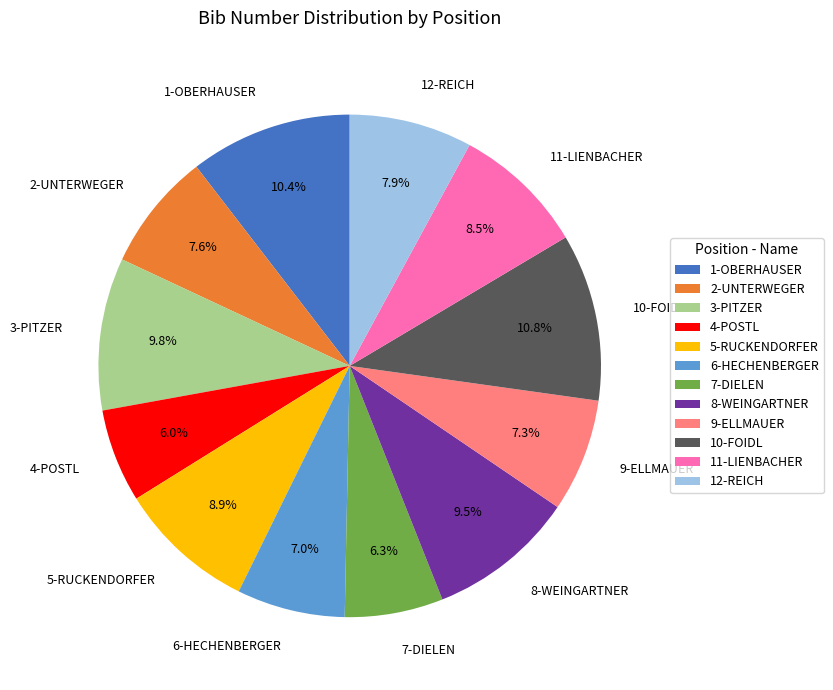

Count the number of slices in the pie.

12